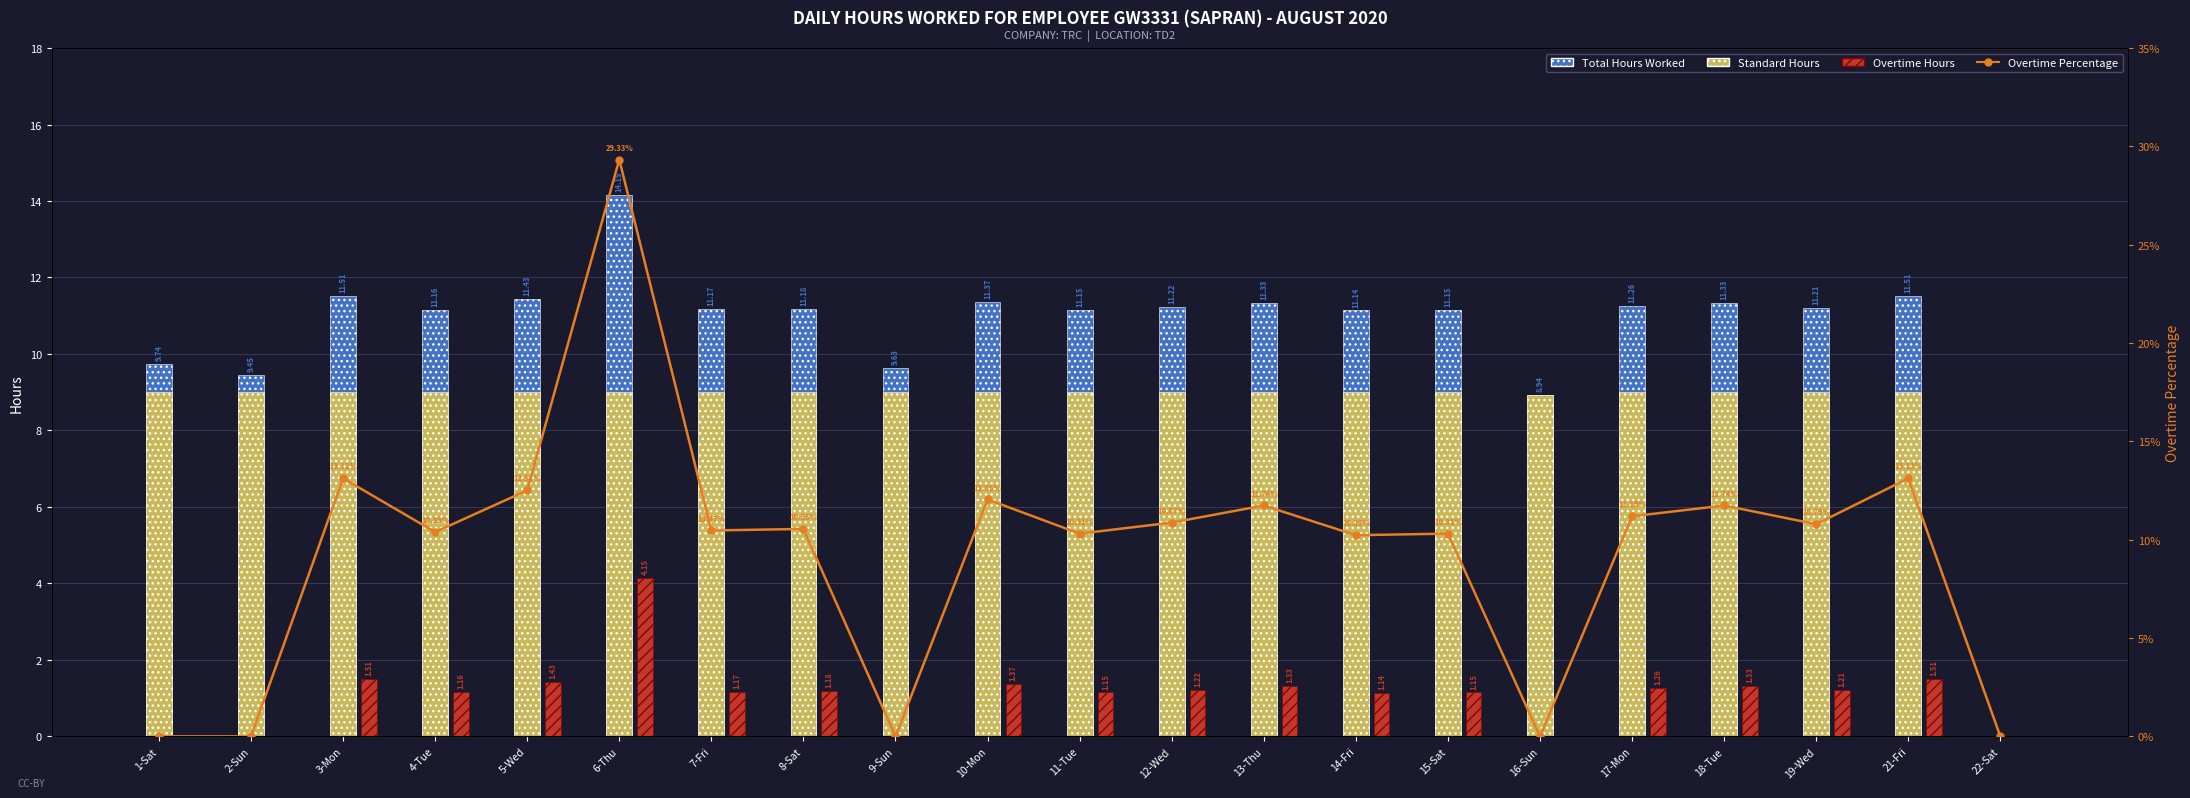

What is the total value across all series at 7-Fri?

31.8